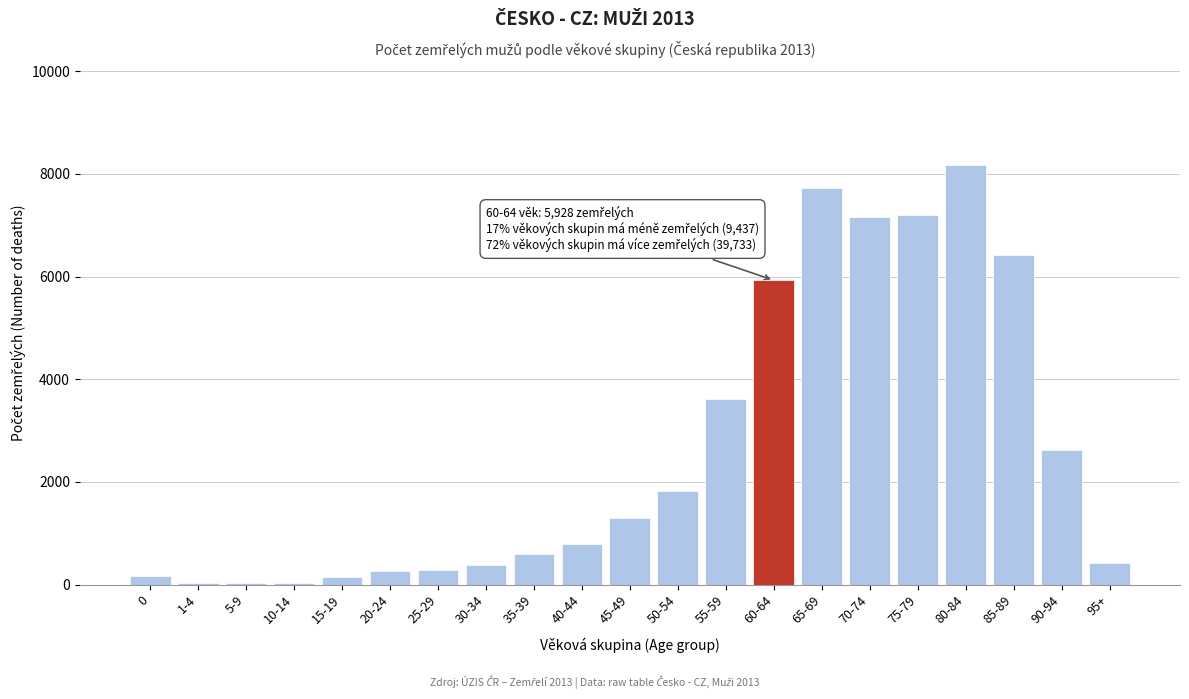

What is the sum of all values?

55098